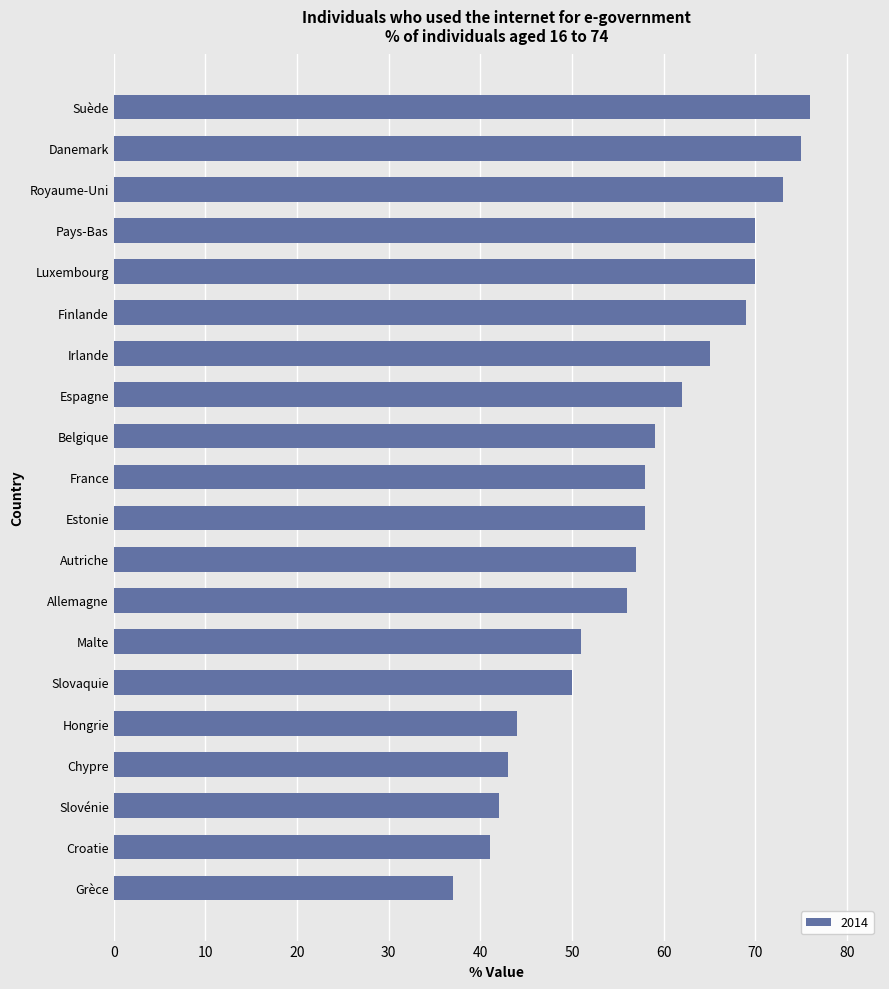

At which label is the value closest to 56?

Allemagne